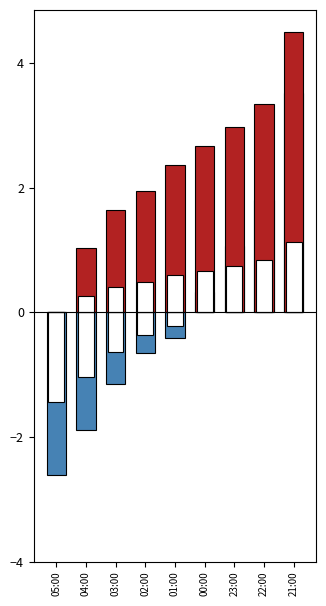

What is the difference between the maximum and minimum values in the Humidade series?

6.1